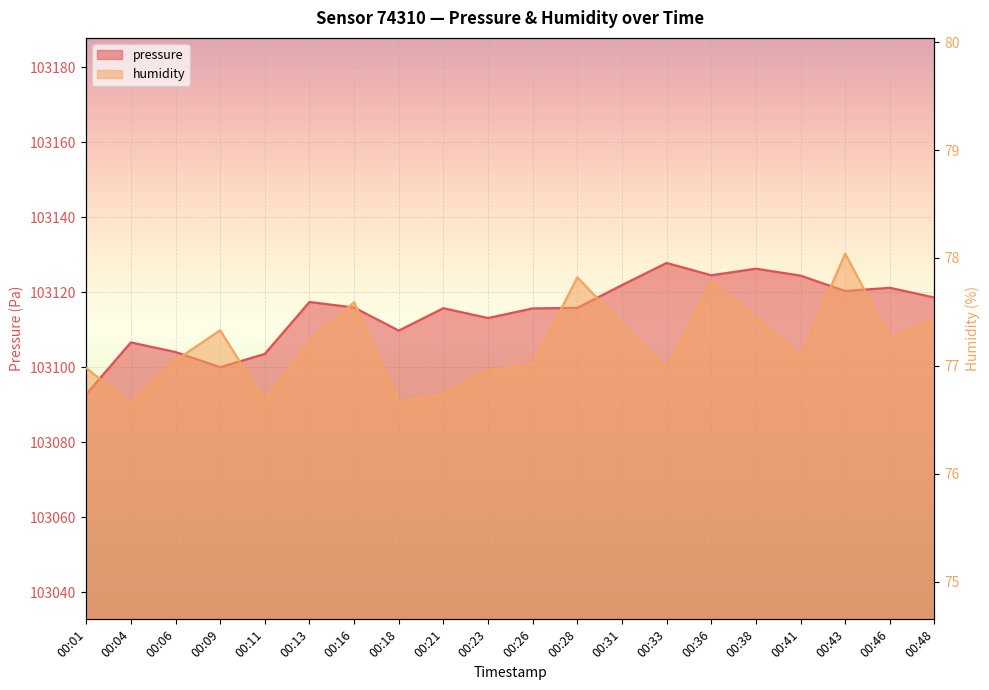

Which category has the highest value in the humidity series?

00:43